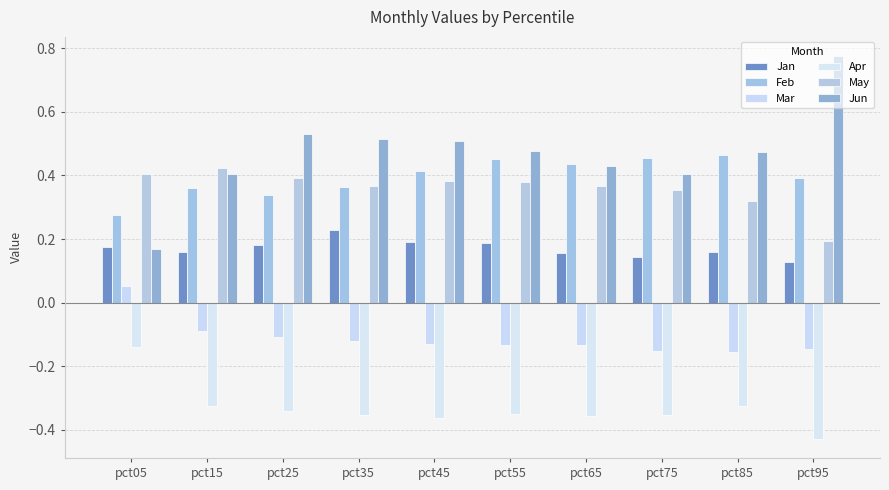

What is the value of the May bar at the 3rd from the left?

0.4